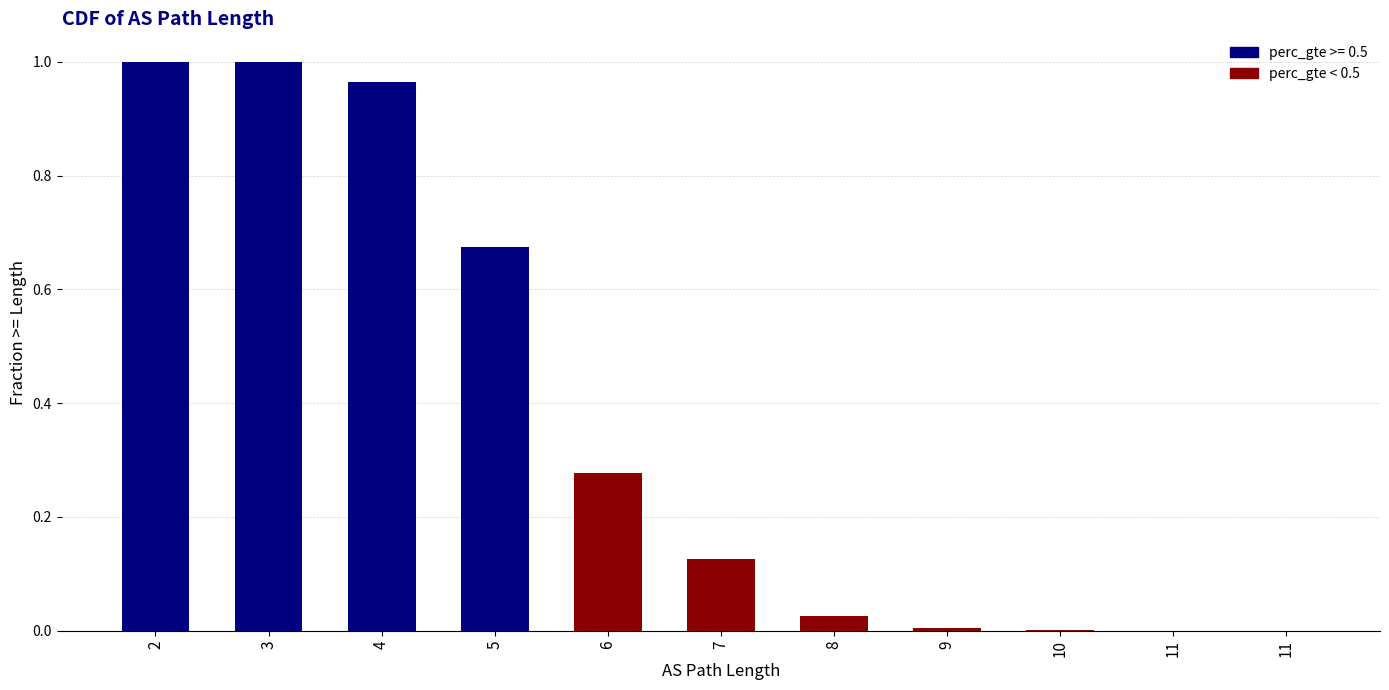

Are the bars grouped side by side (vs. stacked)?

No